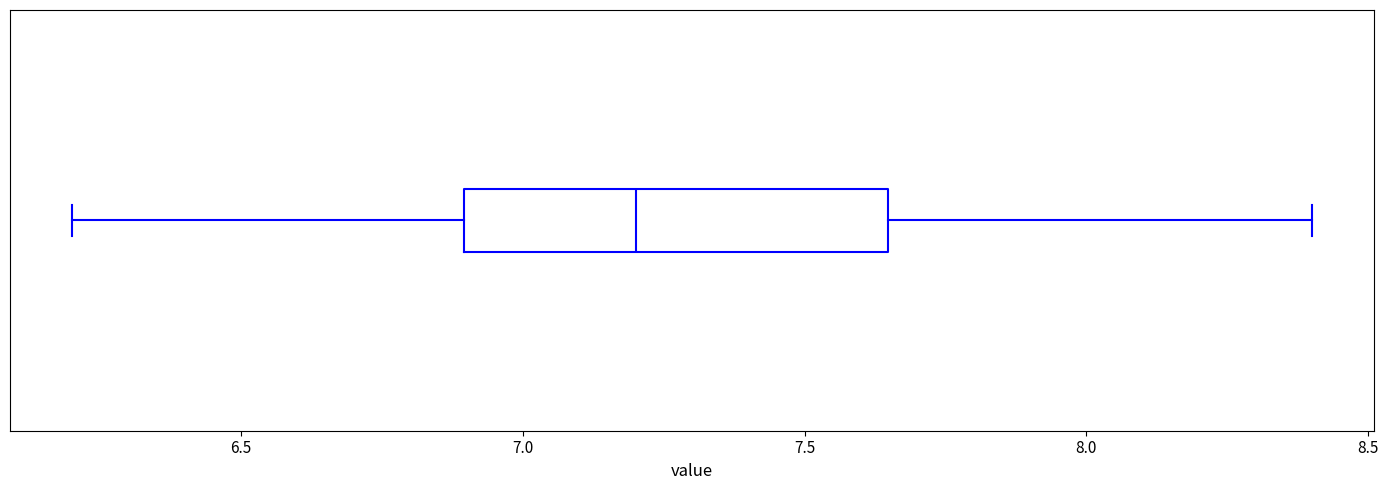

Transcribe this box plot: give where the median line is, the range the box spans, and where the two whiskers end, as read against the x-axis. The values are not printed on the chart, so give them approximately, as read against the axis.

median 7.20, box 6.90 to 7.65, whiskers 6.20 to 8.40